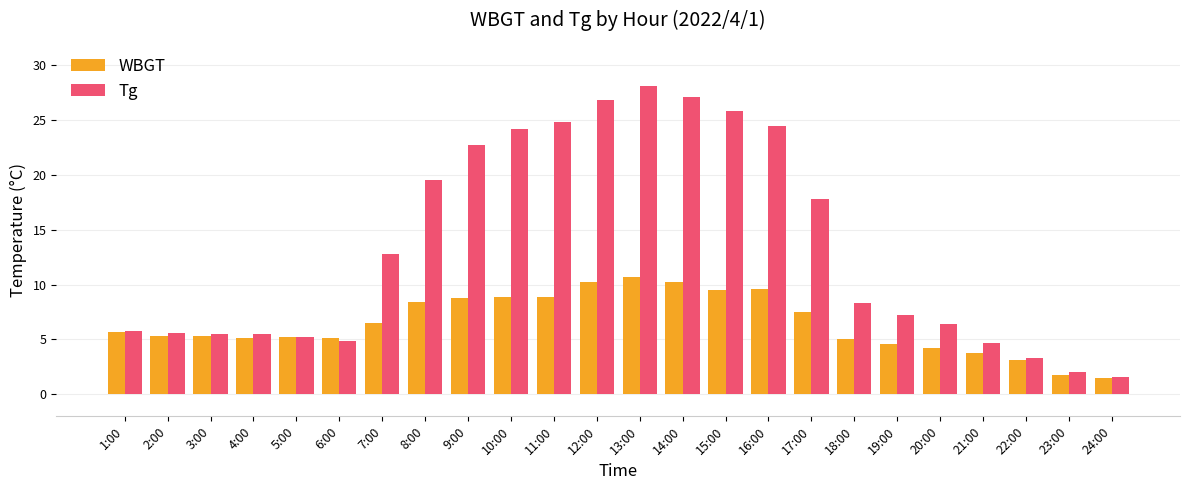

How many data points does each series have?

24